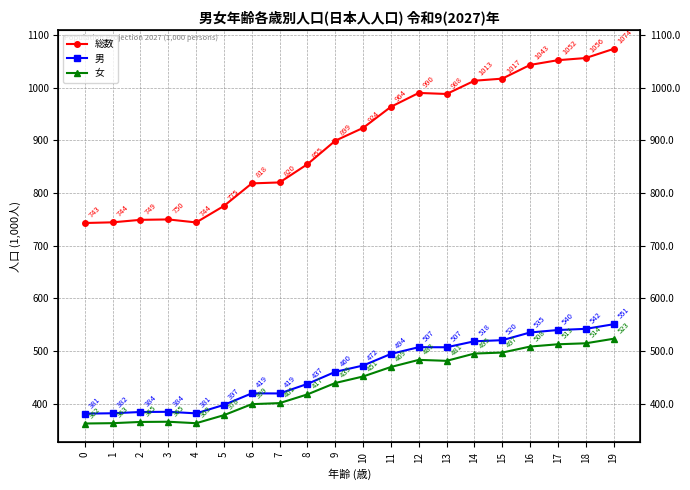

What is the difference between the 男 values at 14 and 7?

99.1